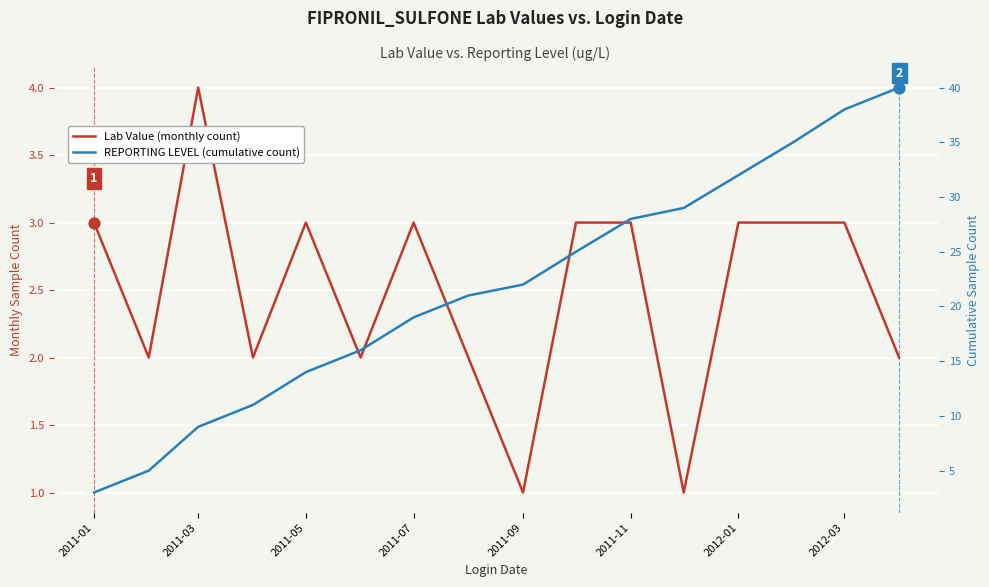

What is the total value across all series at 2012-03?

41